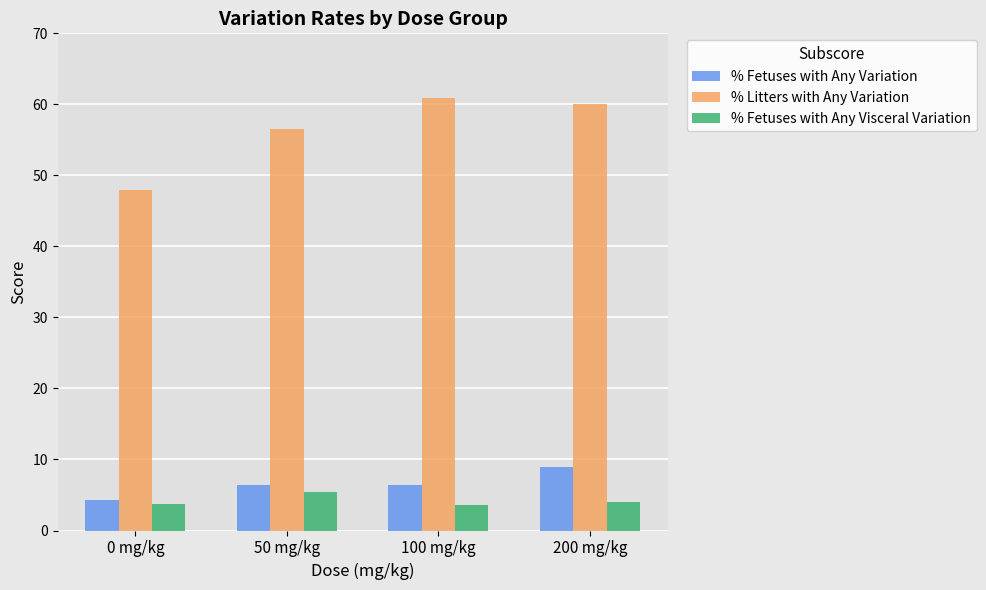

Does the chart contain any negative values?

No